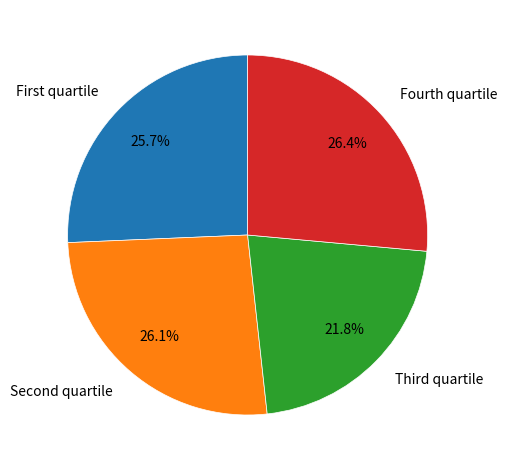

Is there any slice that represents more than half of the pie?

No